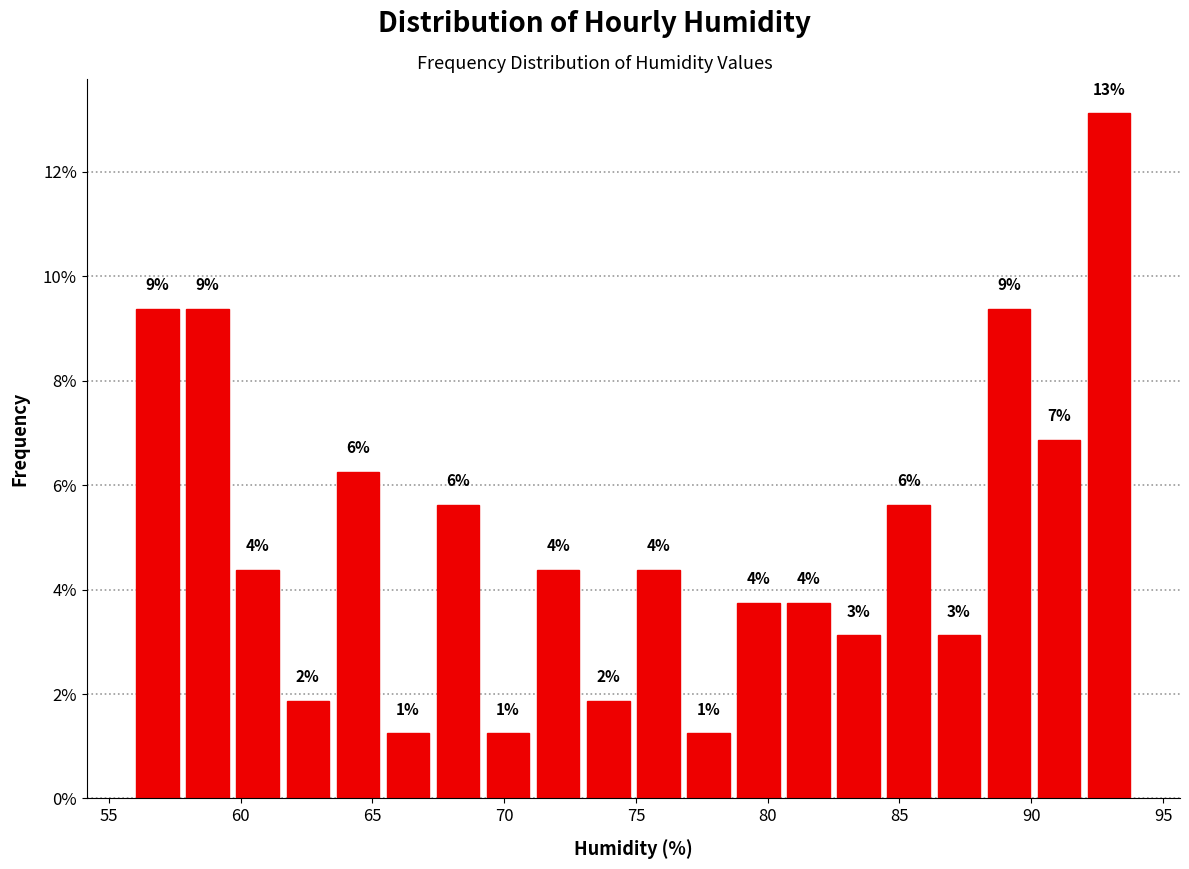

Read against the x-axis, roughly where is the centre of the tallest bar?

93.0